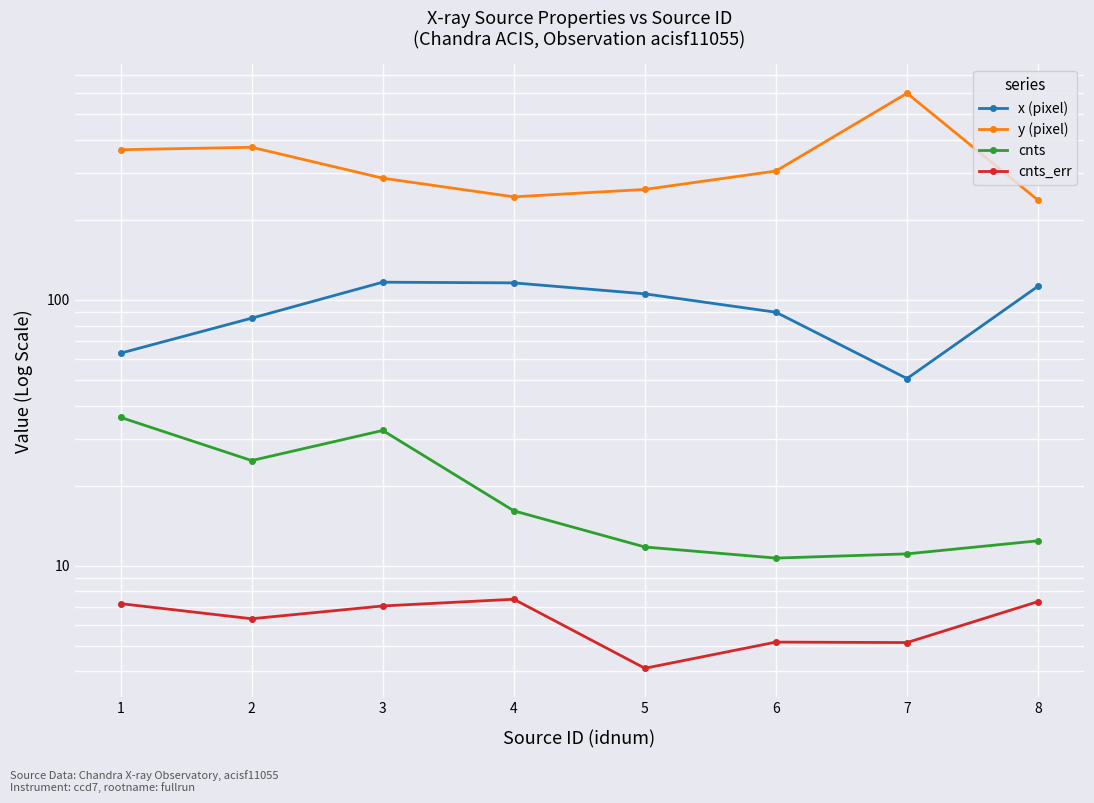

Between 2 and 8, which series saw the biggest shift?

y (pixel)